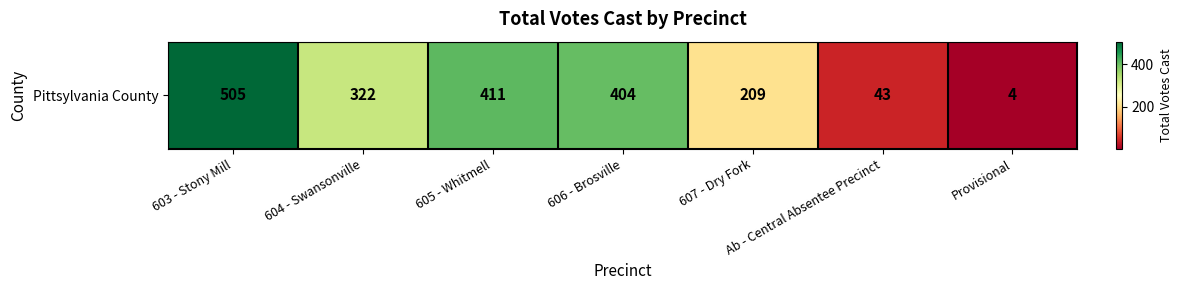

How many values are below 322?

3